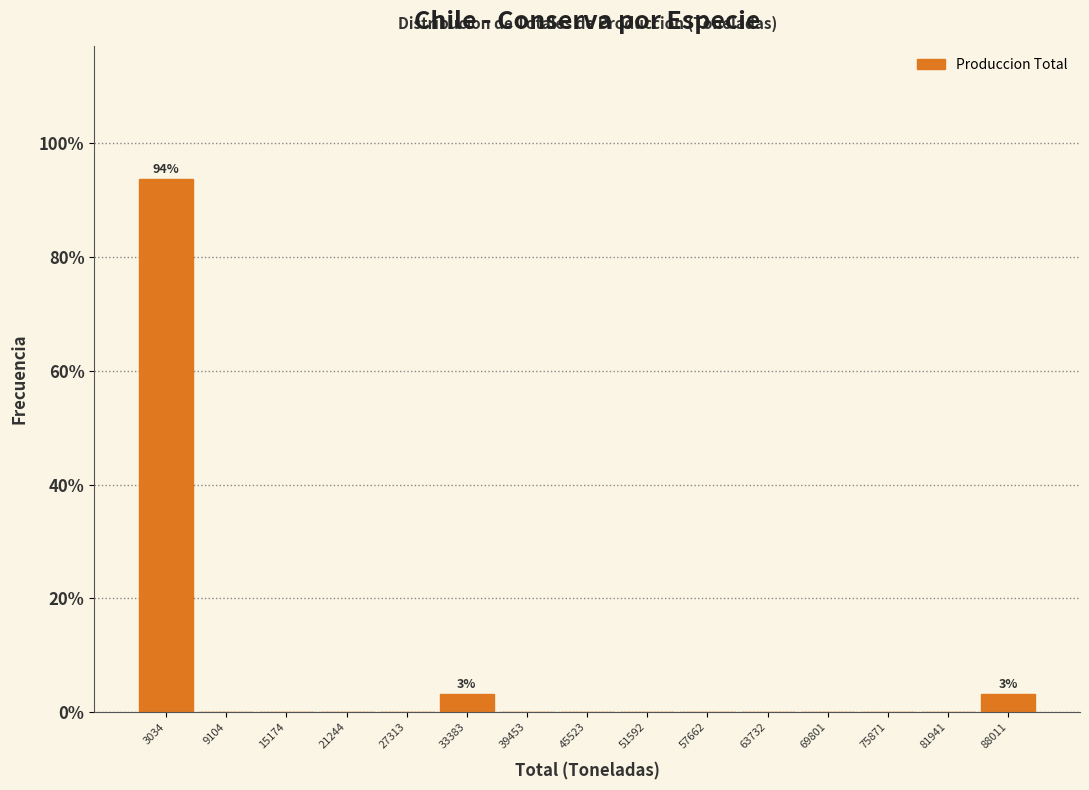

Over which range of the x-axis is the bar tallest?

0 to 6000